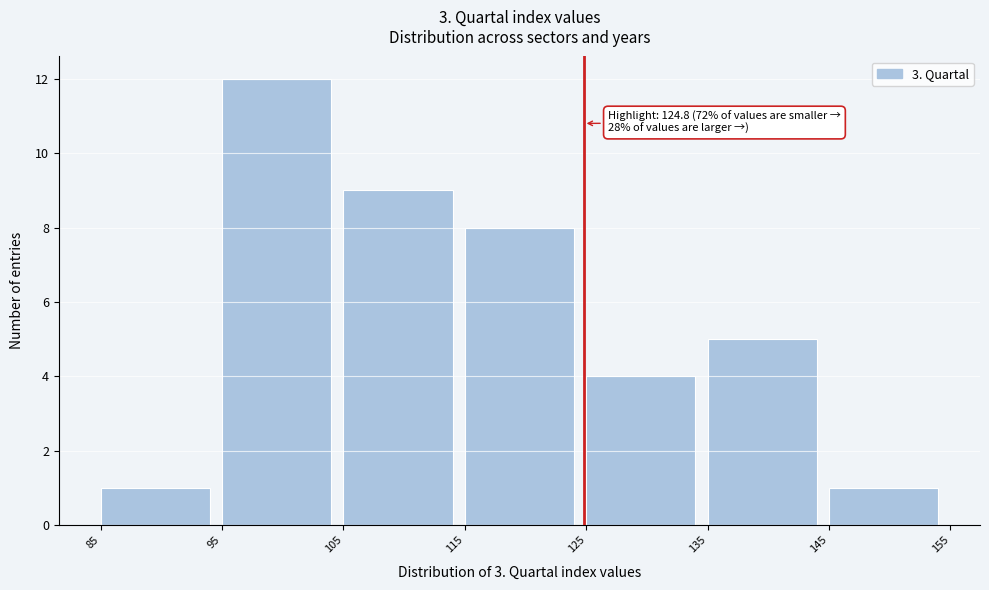

Over which range of the x-axis is the bar tallest?

95 to 105